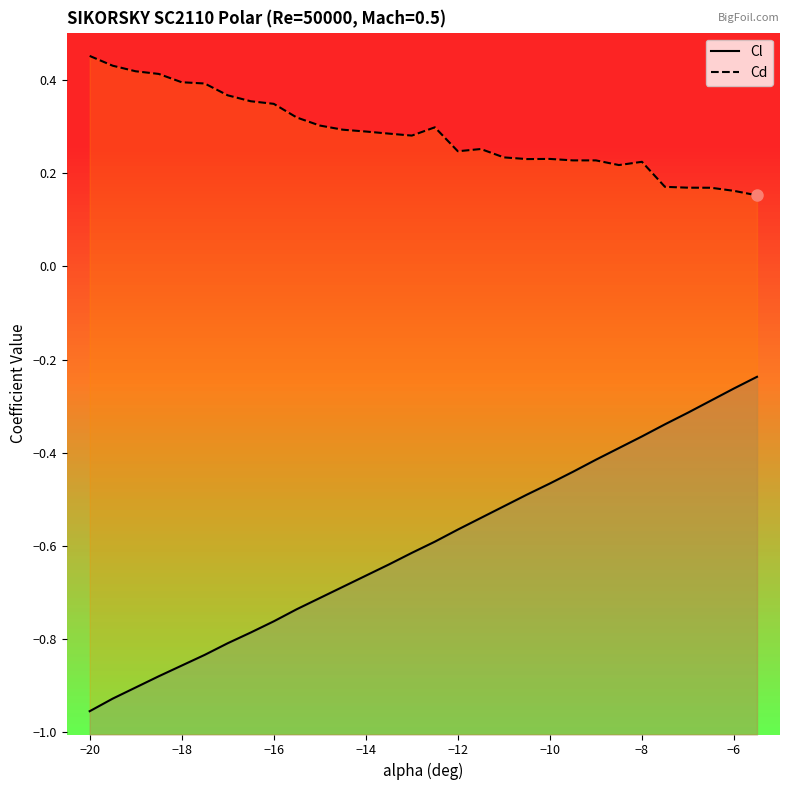

True or false: Cd has more than 2 interior local peaks.

True